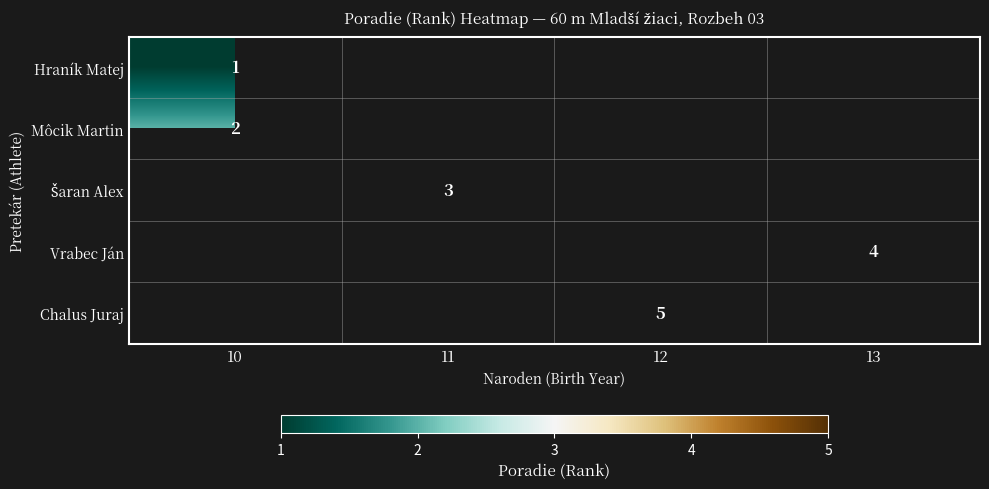

What is the spread (max minus min) of values at 10?

1.0